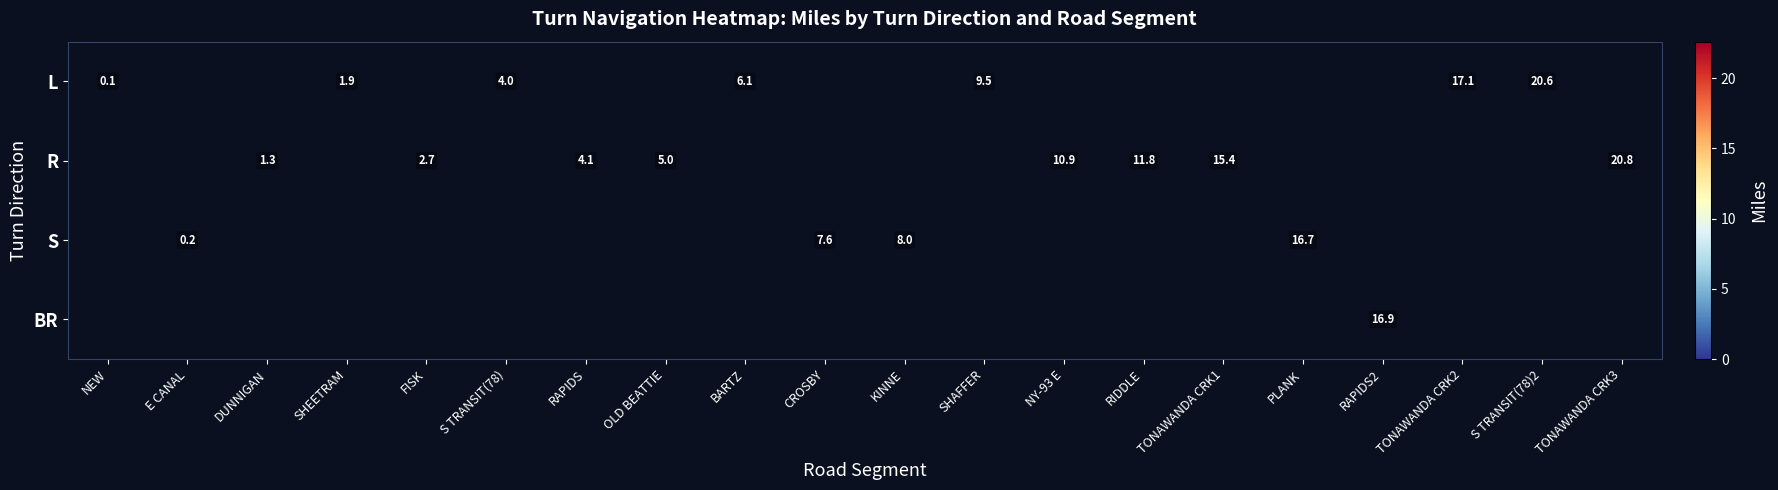

True or false: S has a value of 5.2 at KINNE.

False